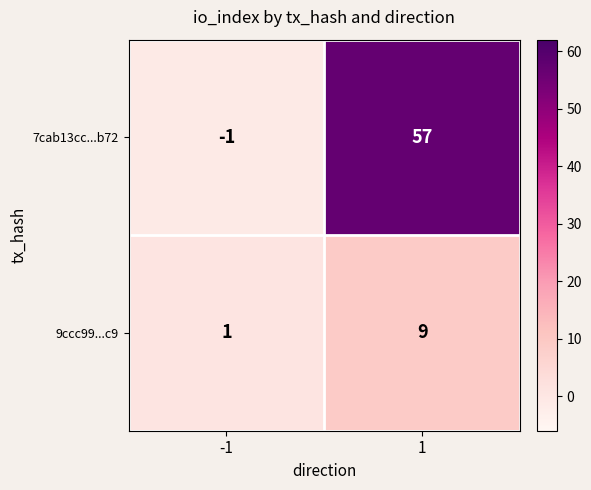

What is the spread (max minus min) of values at 1?

48